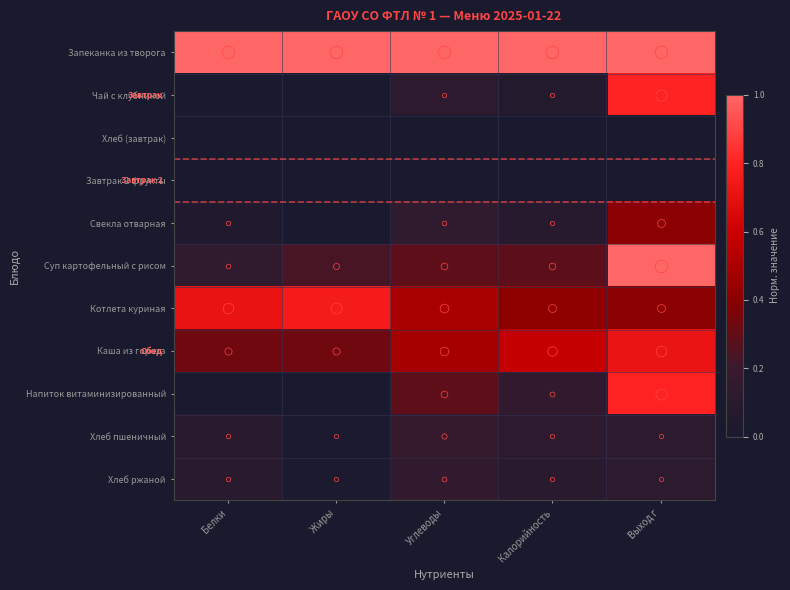

Between Жиры and Белки, which is larger?

Жиры